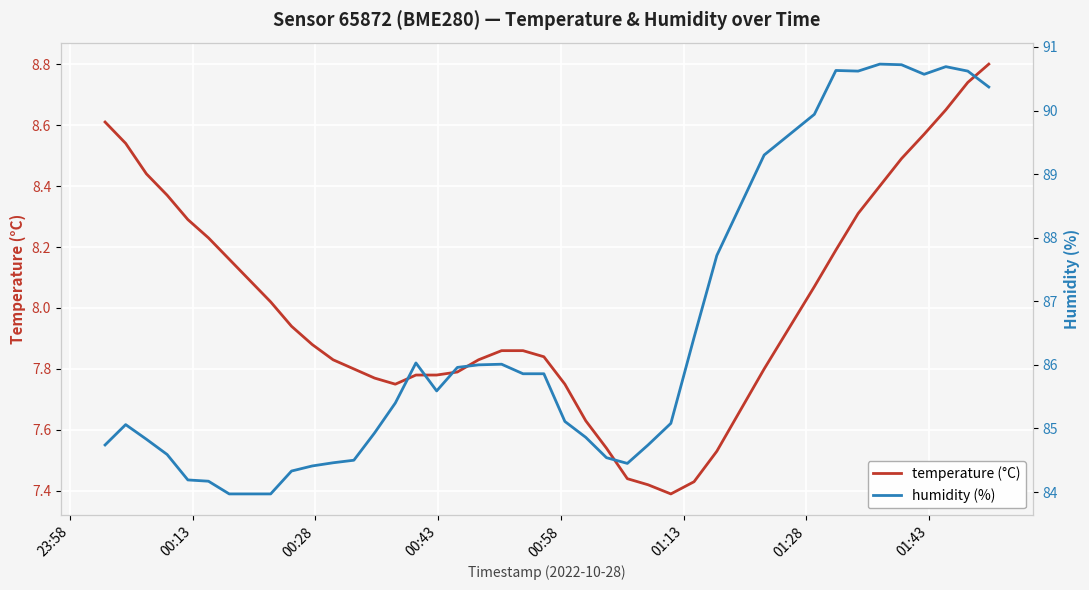

What is the difference between the second highest and minimum values in the temperature series?

1.4